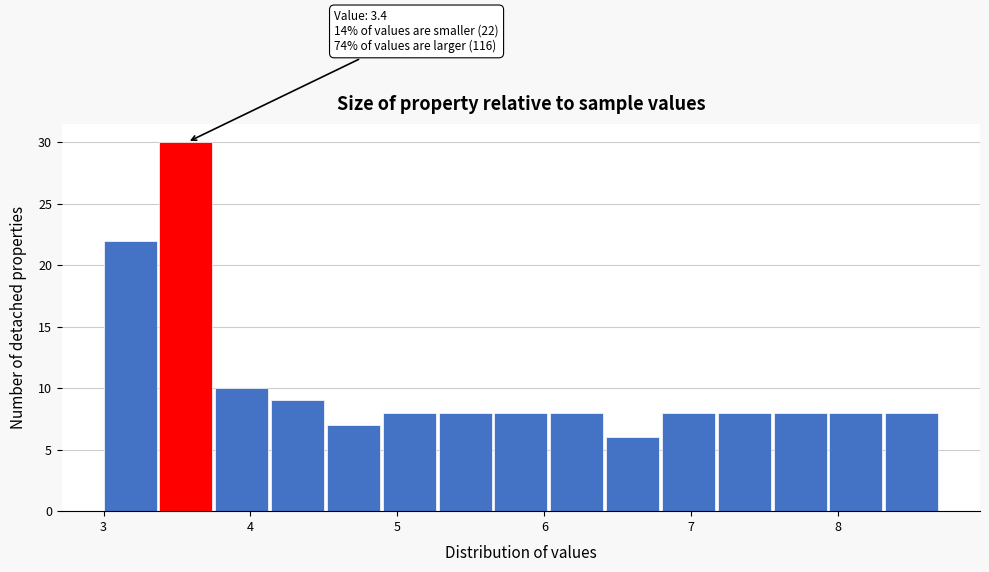

Read against the x-axis, roughly where is the centre of the tallest bar?

3.6